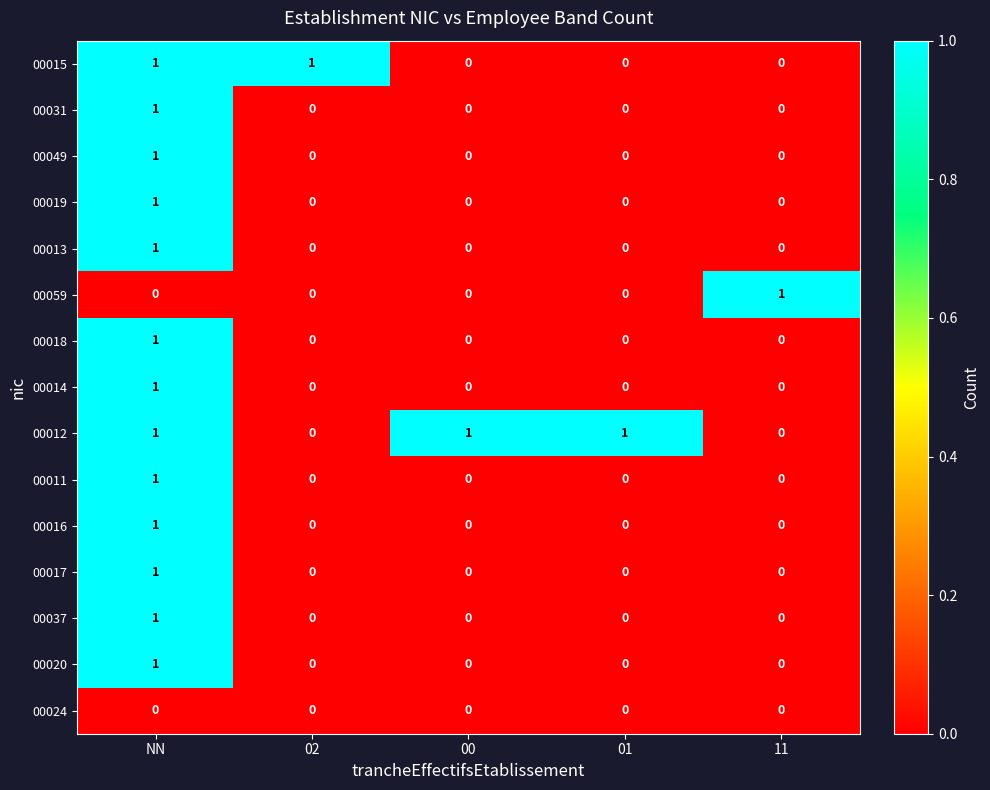

The 00013 series shows -1 at 01. True or false?

False